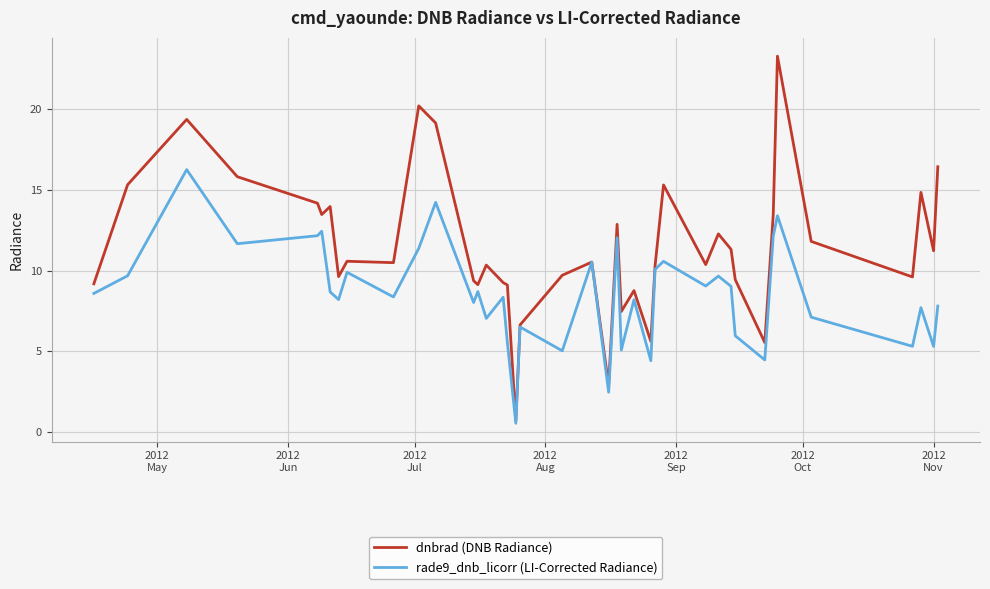

What is the maximum value for dnbrad (DNB Radiance)?

23.3